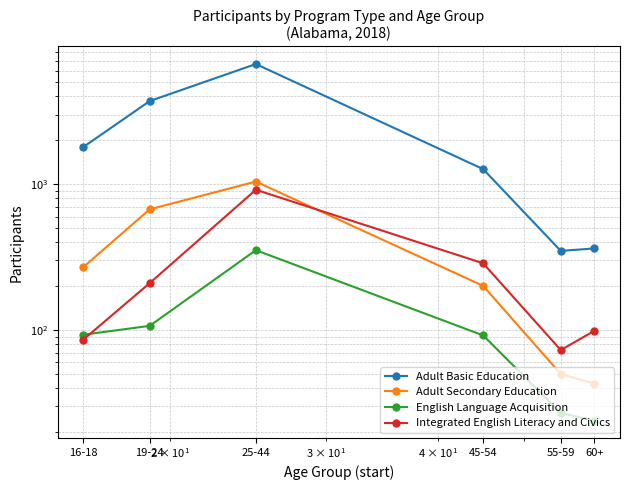

How many categories are shown in the chart?

6